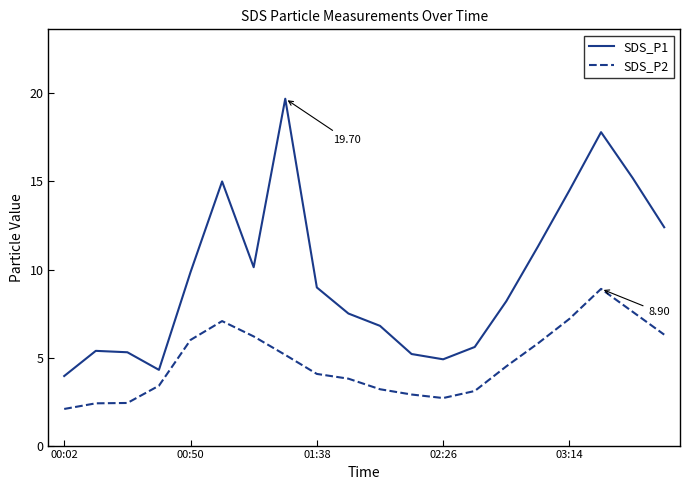

True or false: SDS_P1 and SDS_P2 cross at least once.

False